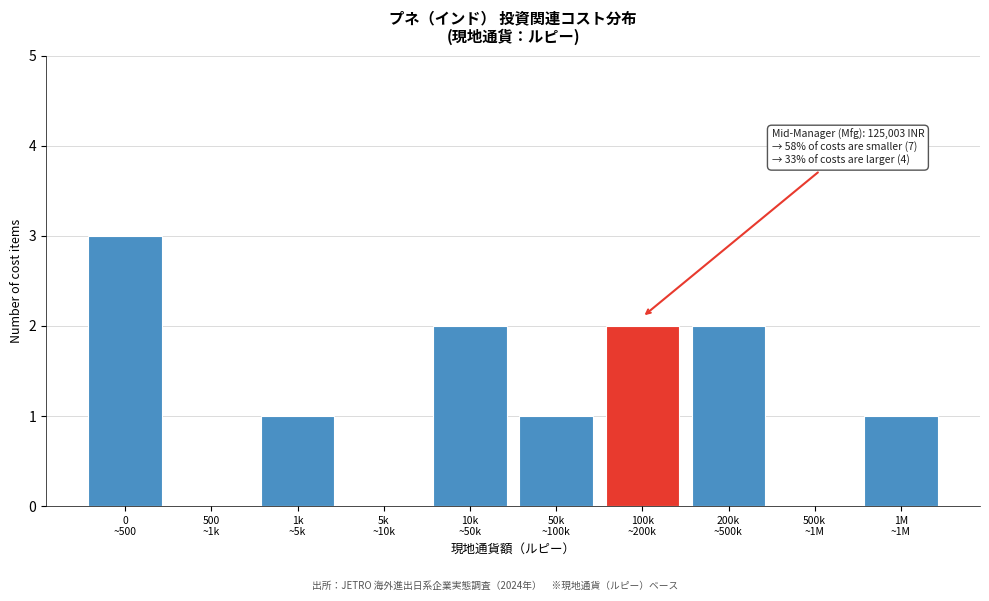

What is the sum of all values?

12